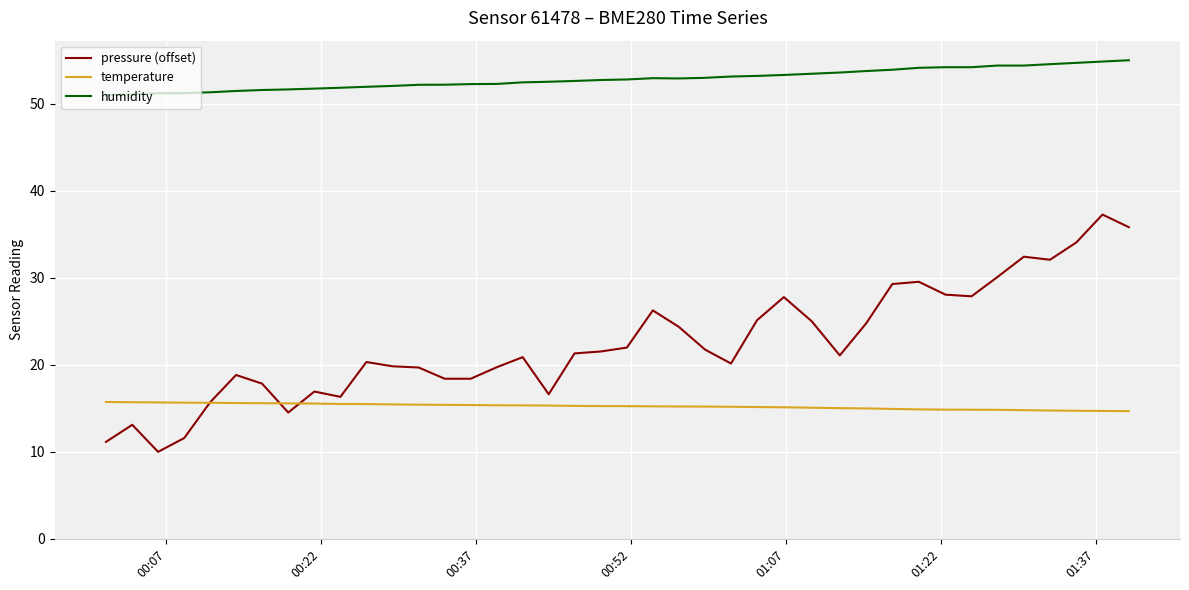

Which series has the largest total across all categories?

humidity